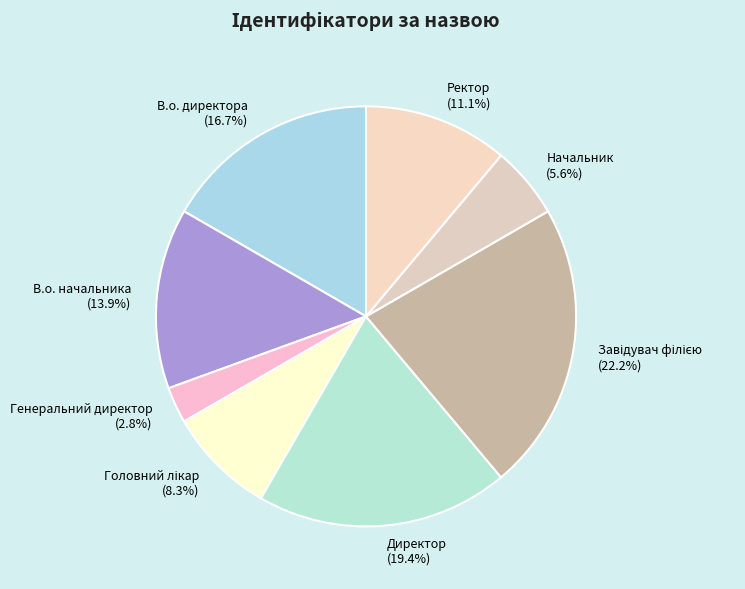

How many segments does this pie chart have?

8